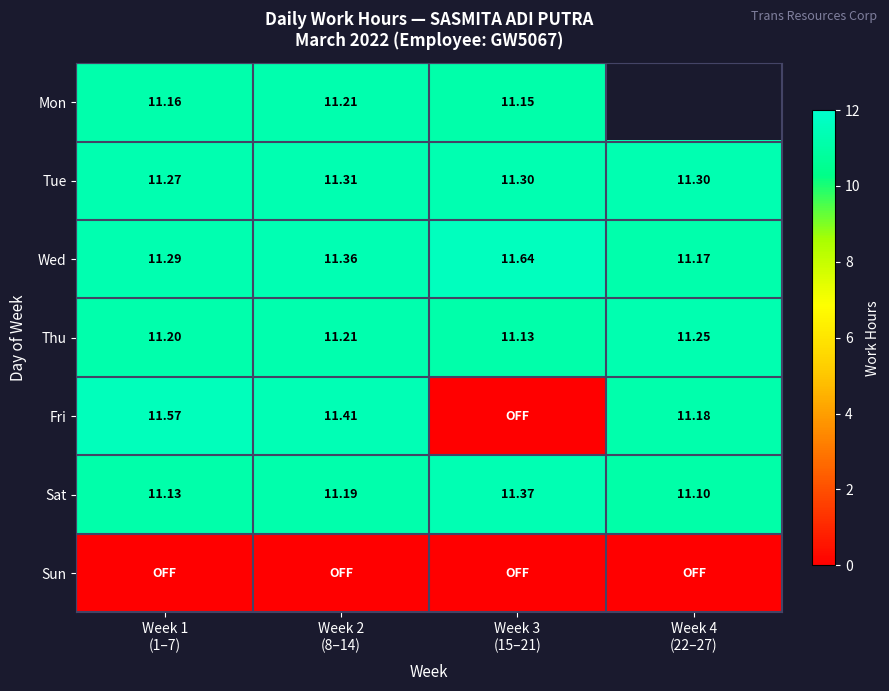

Which category has the lowest value in the Wed series?

Week 4 (22–27)